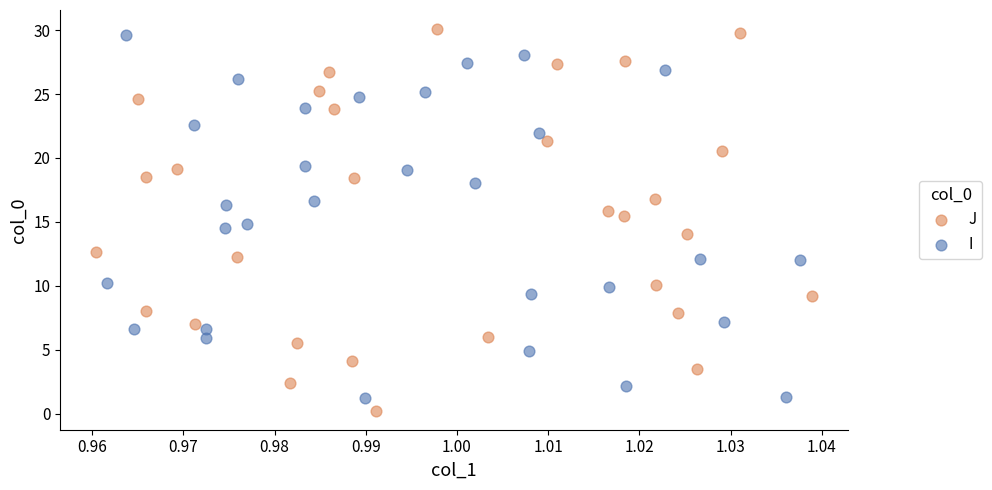

What are all the series names shown in the legend?

J, I